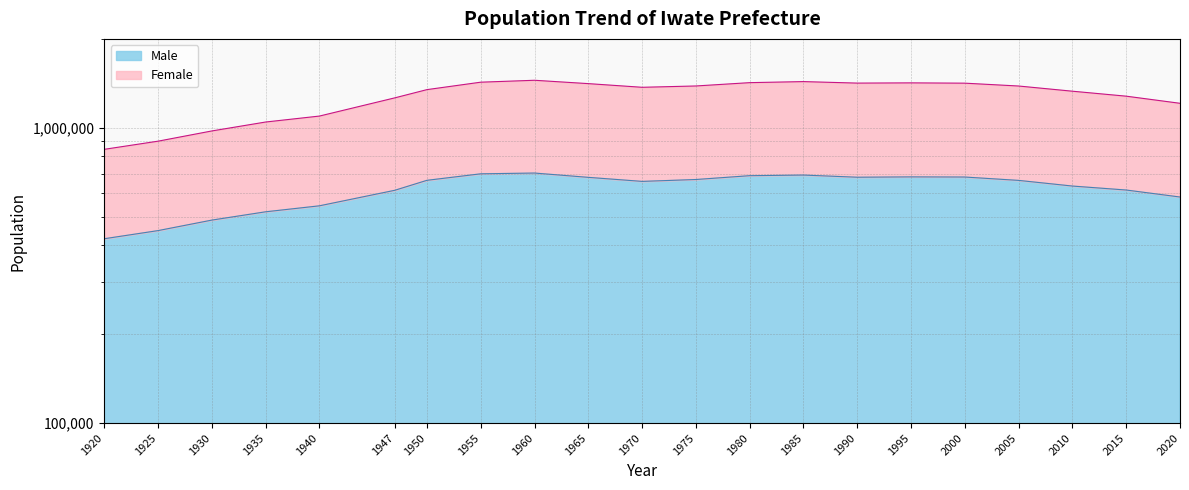

Rank the series by their maximum value, from lowest to highest.

Male, Female